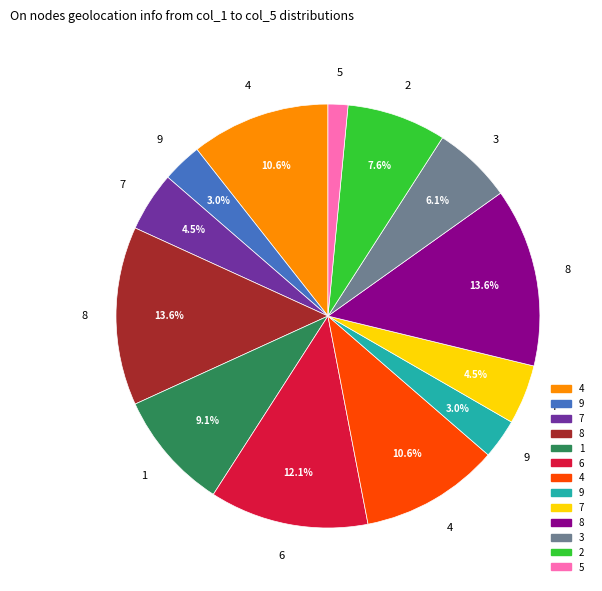

Is there any slice that represents more than half of the pie?

No